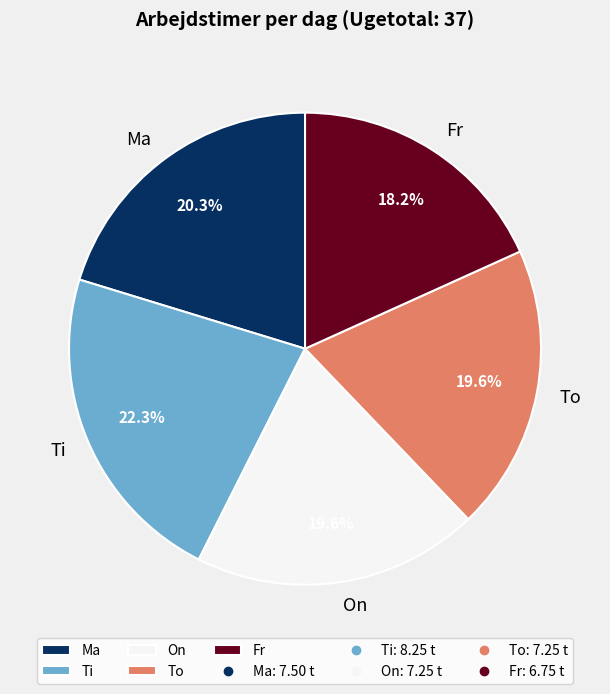

Combined, what portion of the pie is On and Ma?

39.9%